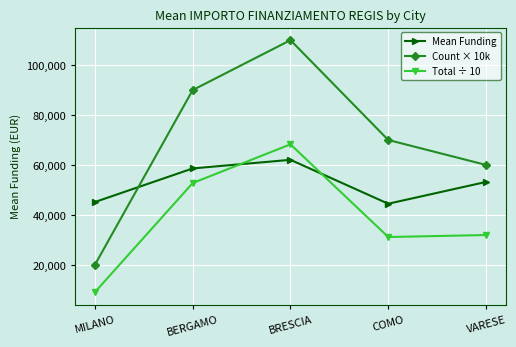

Which series changed the most between BERGAMO and BRESCIA?

Count × 10k